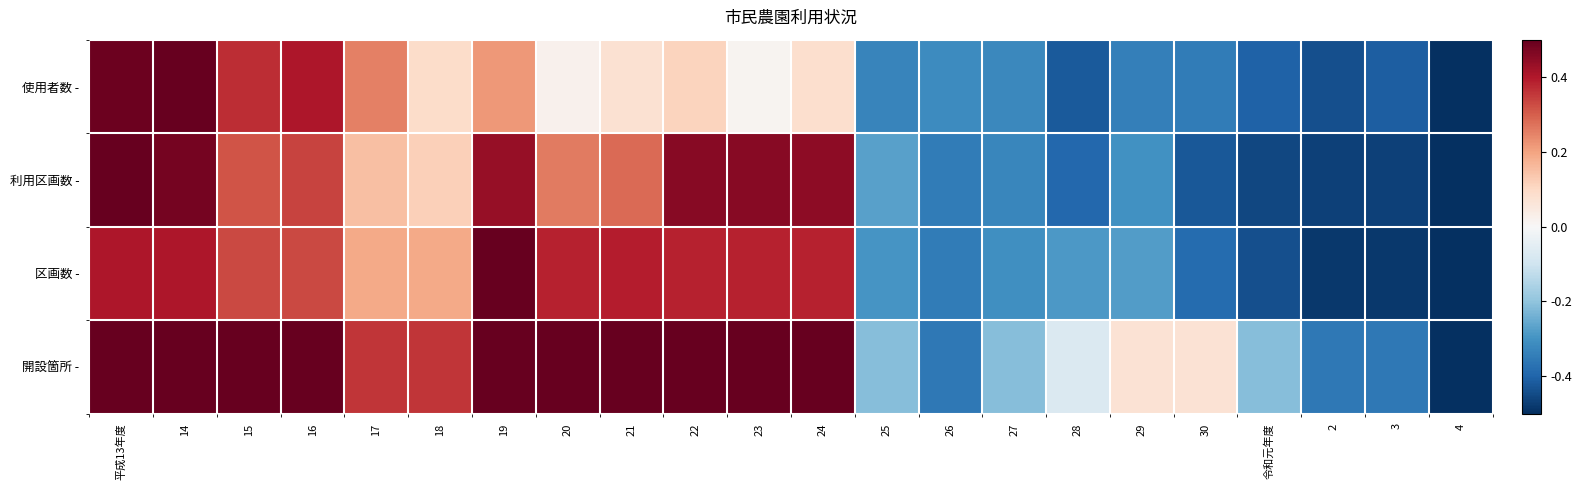

Which series has the largest total across all categories?

開設箇所 -